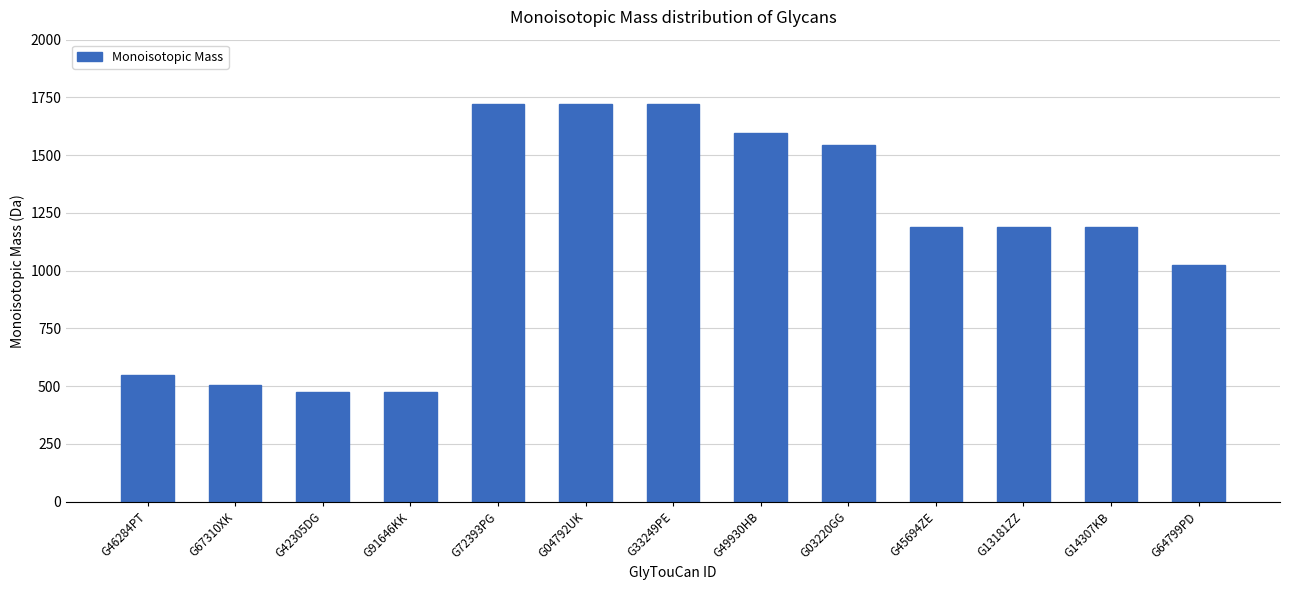

What is the change in value from G67310XK to G72393PG?

+1216.4